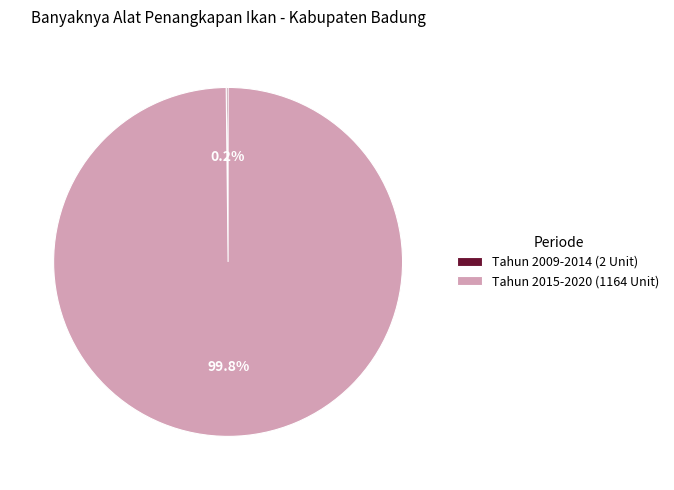

To the nearest percent, what is the average slice percentage?

50%